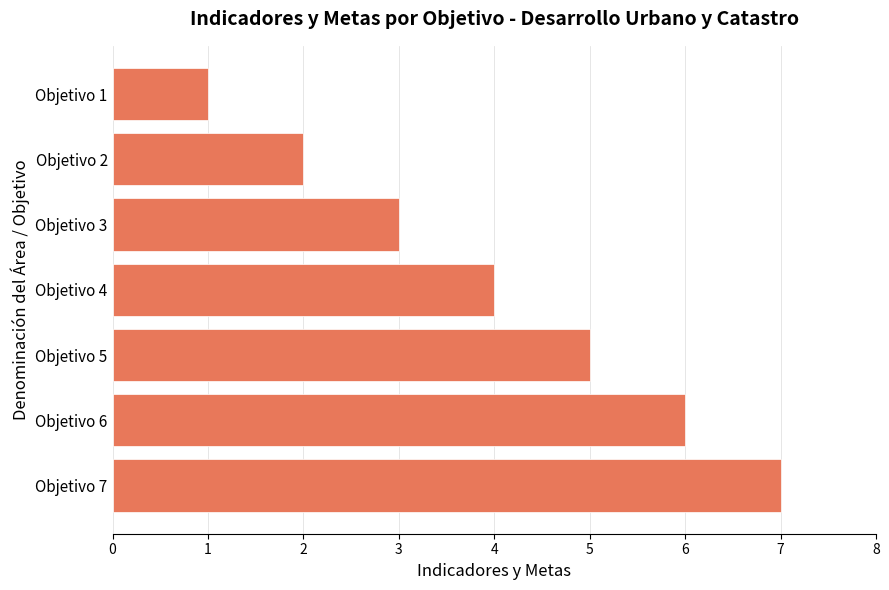

What is the change in value from Objetivo 6 to Objetivo 7?

+1